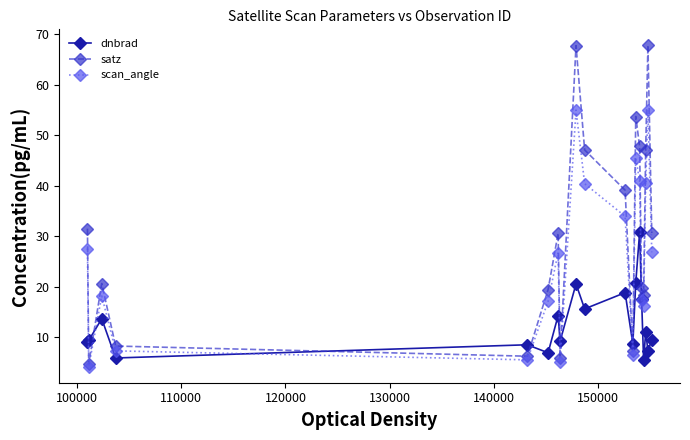

True or false: scan_angle has more than 0 interior local peaks.

True